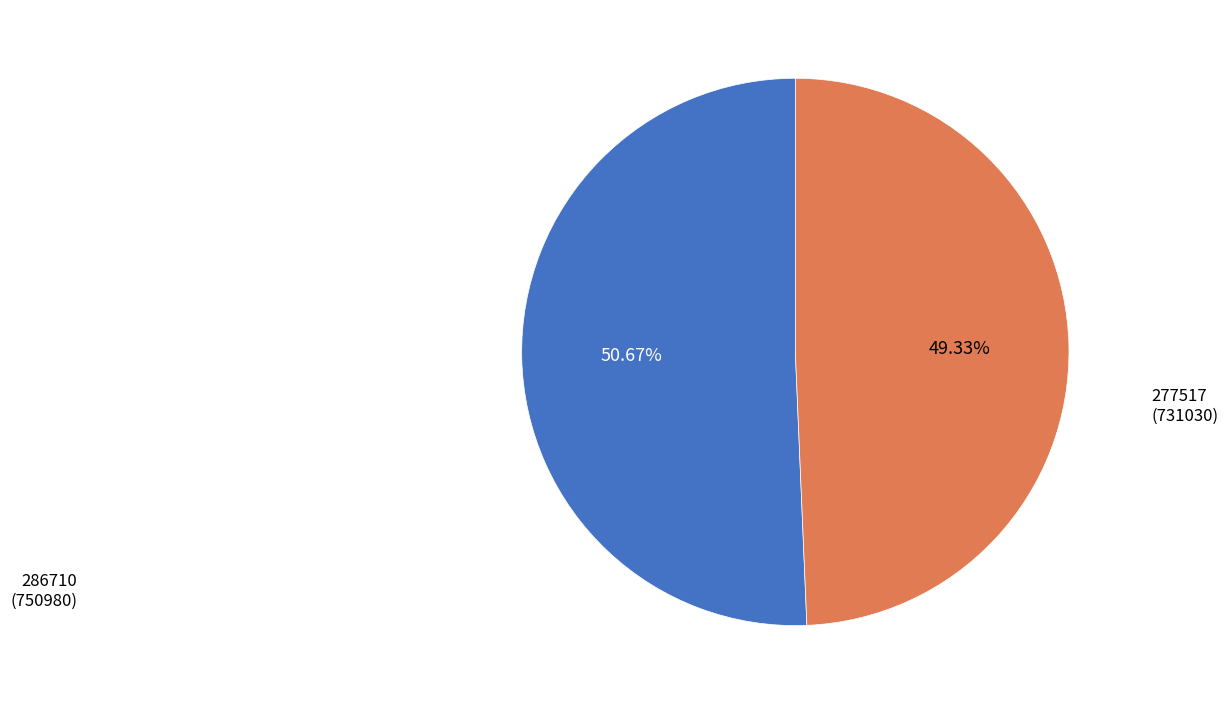

Is there any slice that represents more than half of the pie?

Yes